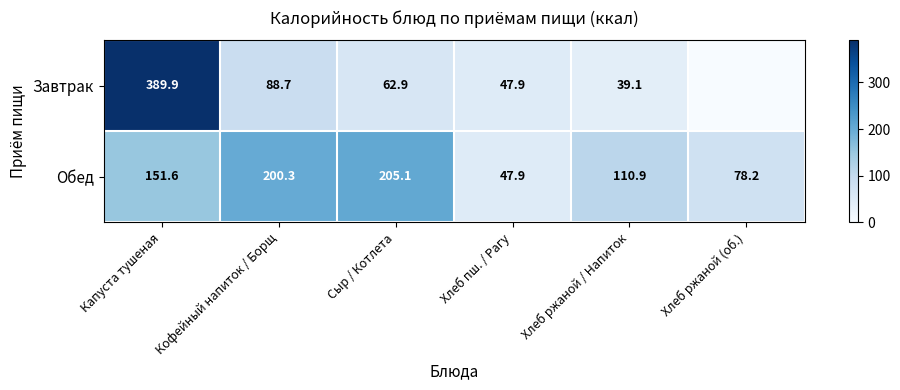

At which label does Обед first exceed 151?

Капуста тушеная